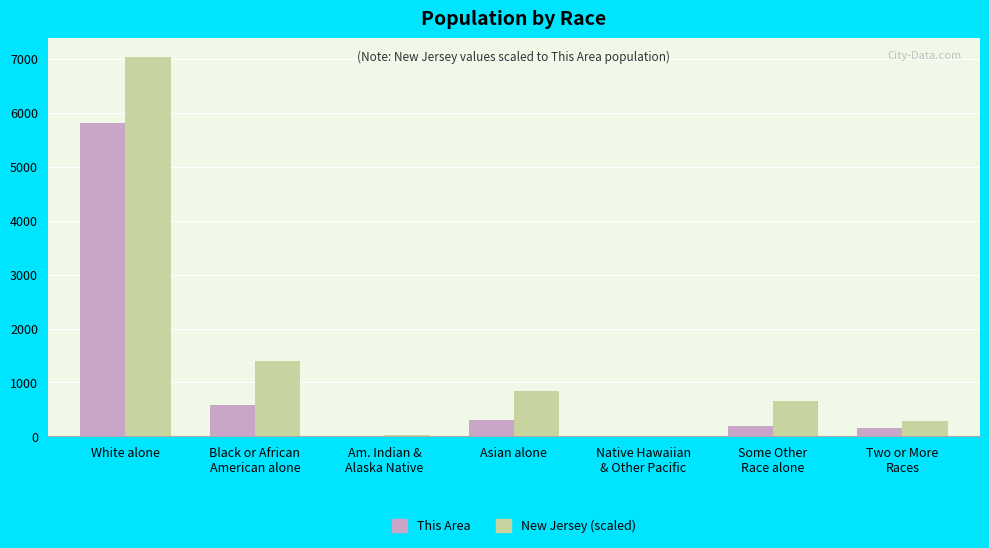

What is the approximate value of New Jersey (scaled) at Black or African
American alone?

1403.6